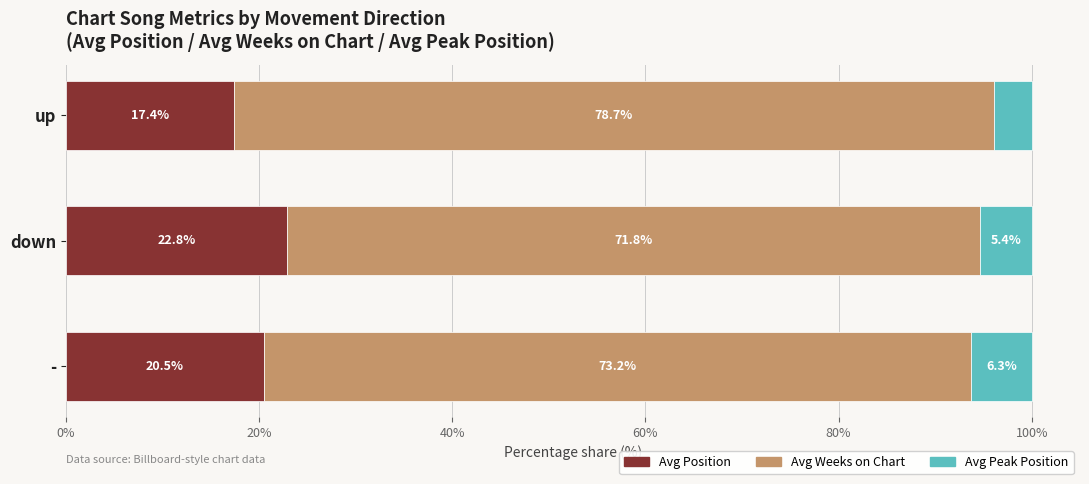

List the labels in order of Avg Position value, largest first.

down, -, up